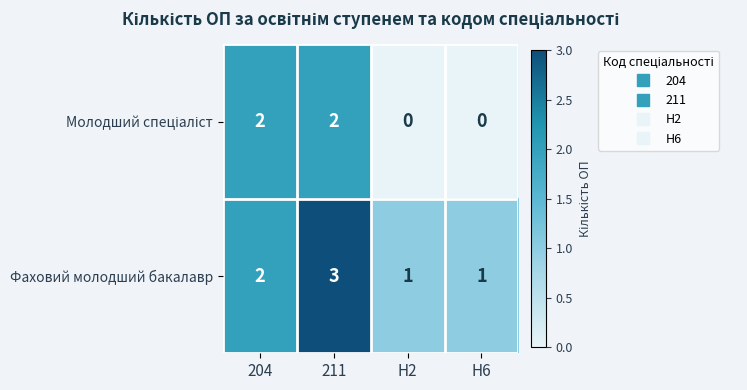

Between 204 and 211, which series saw the biggest shift?

Фаховий молодший бакалавр